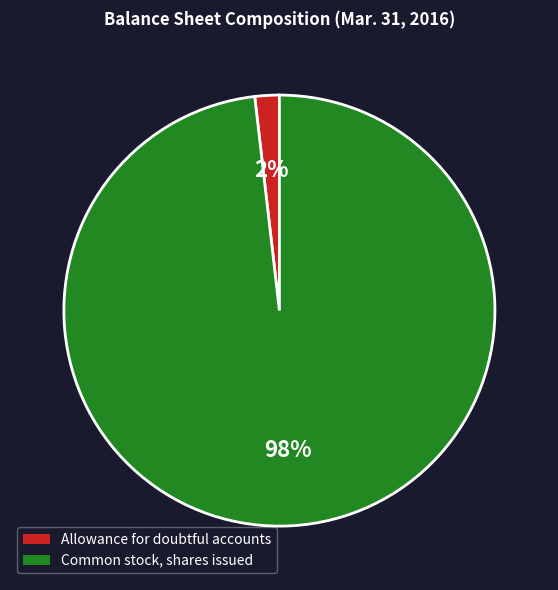

To the nearest percent, what is the combined percentage of Common stock, shares issued and Allowance for doubtful accounts?

100%